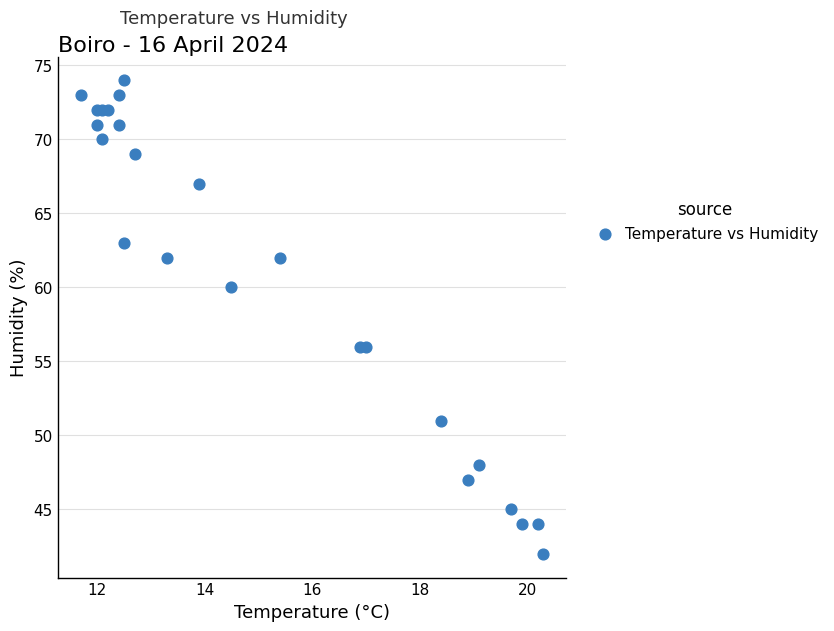

What is the range of Y values (max minus min)?

32